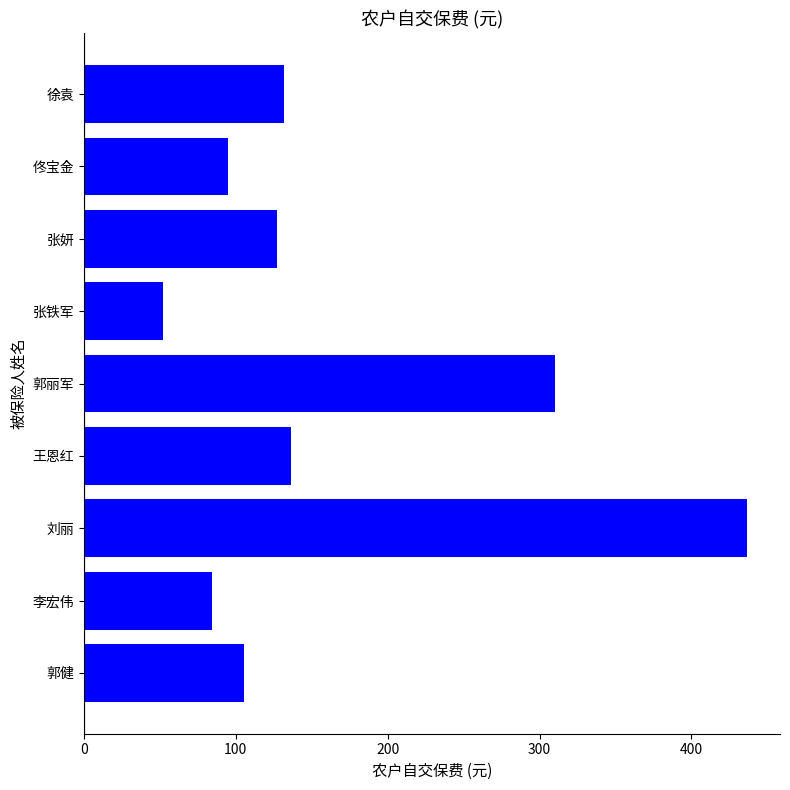

Reading bottom to top, extract all data points from this chart.

郭健=105.4	李宏伟=84.2	刘丽=436.5	王恩红=136.6	郭丽军=310.1	张铁军=51.9	张妍=127.3	佟宝金=94.9	徐袁=131.6